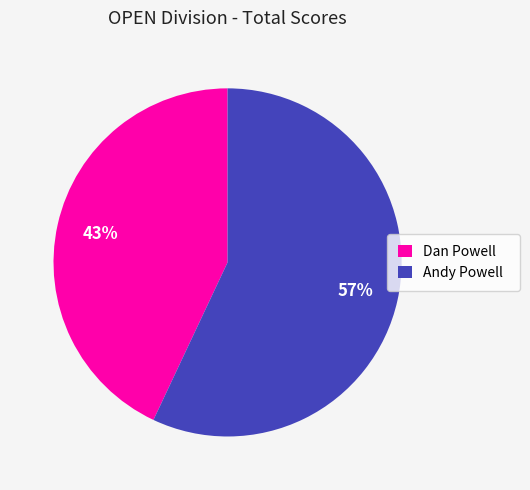

To the nearest percent, what portion does Andy Powell represent?

57%